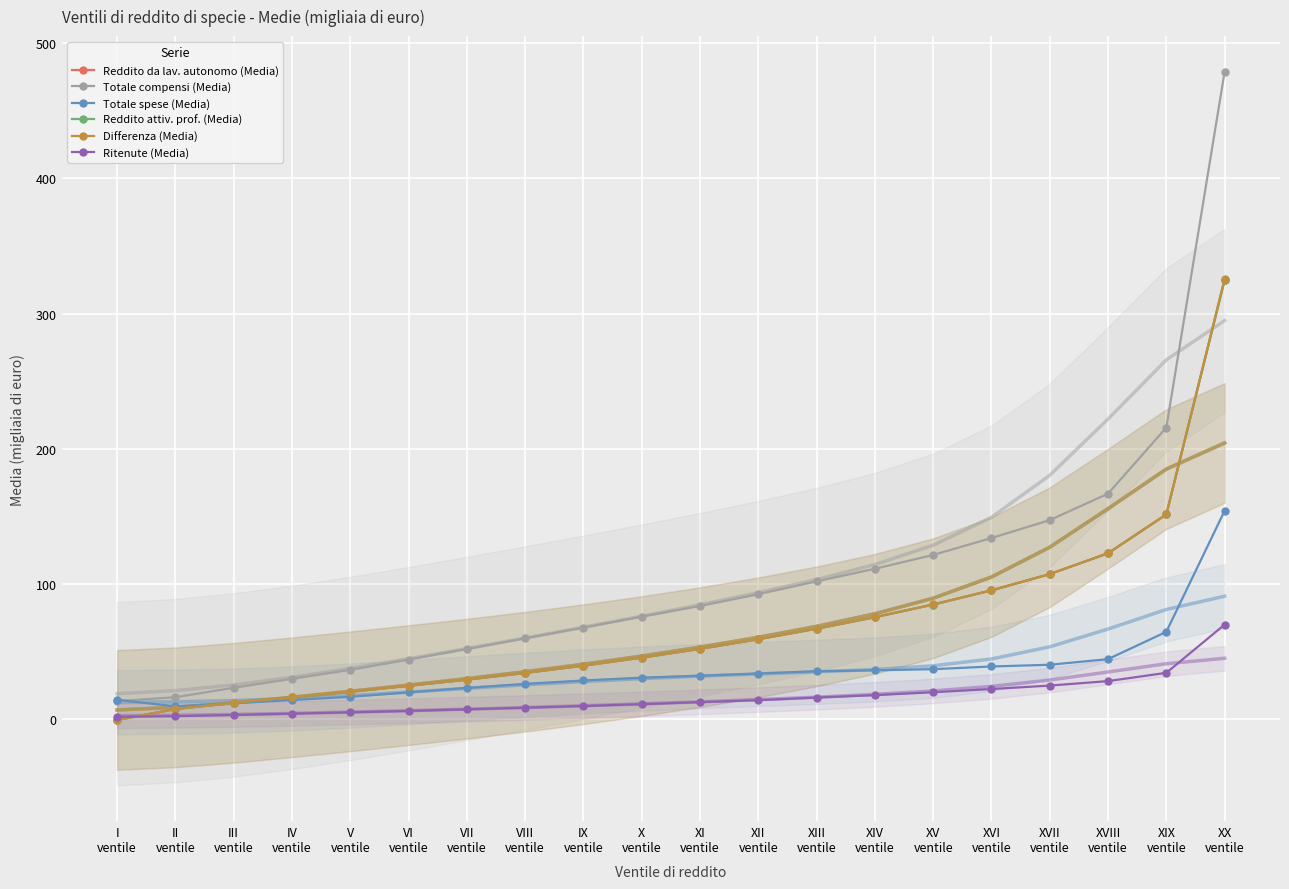

True or false: Differenza (Media) has more than 0 interior local peaks.

False